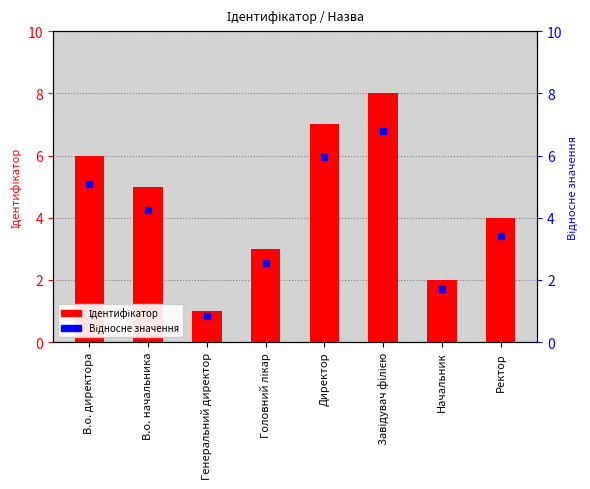

Which series contains the highest Y value?

Ідентифікатор